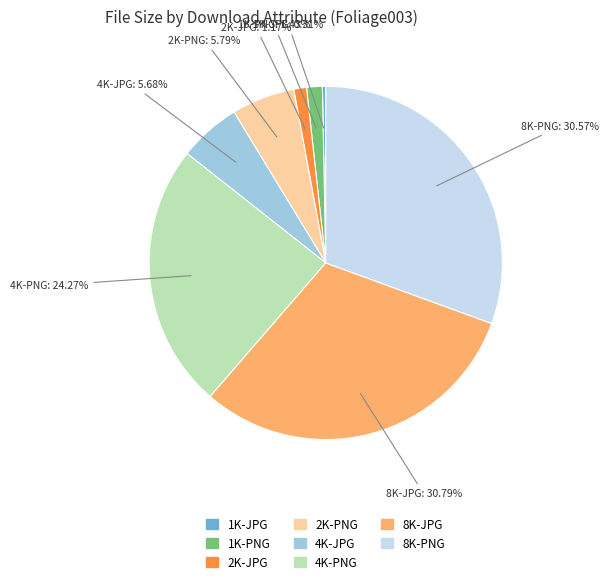

To the nearest percent, what percentage of the pie is 8K-JPG?

31%